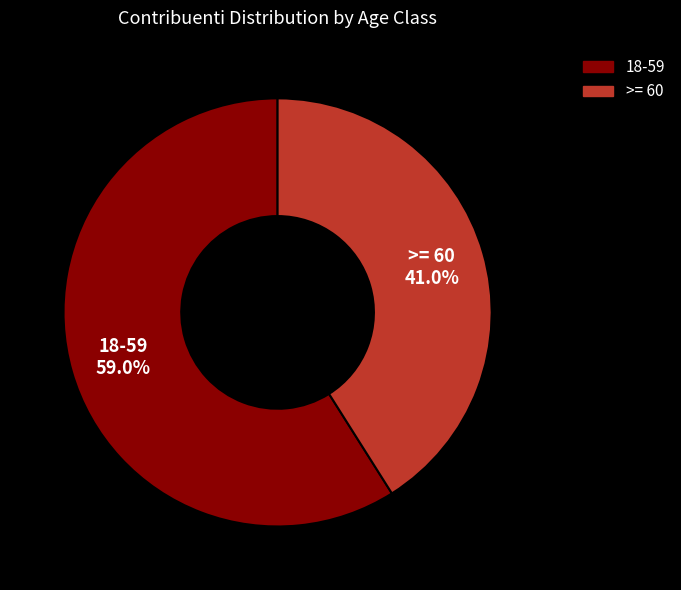

What is the largest slice in the pie chart?

18-59